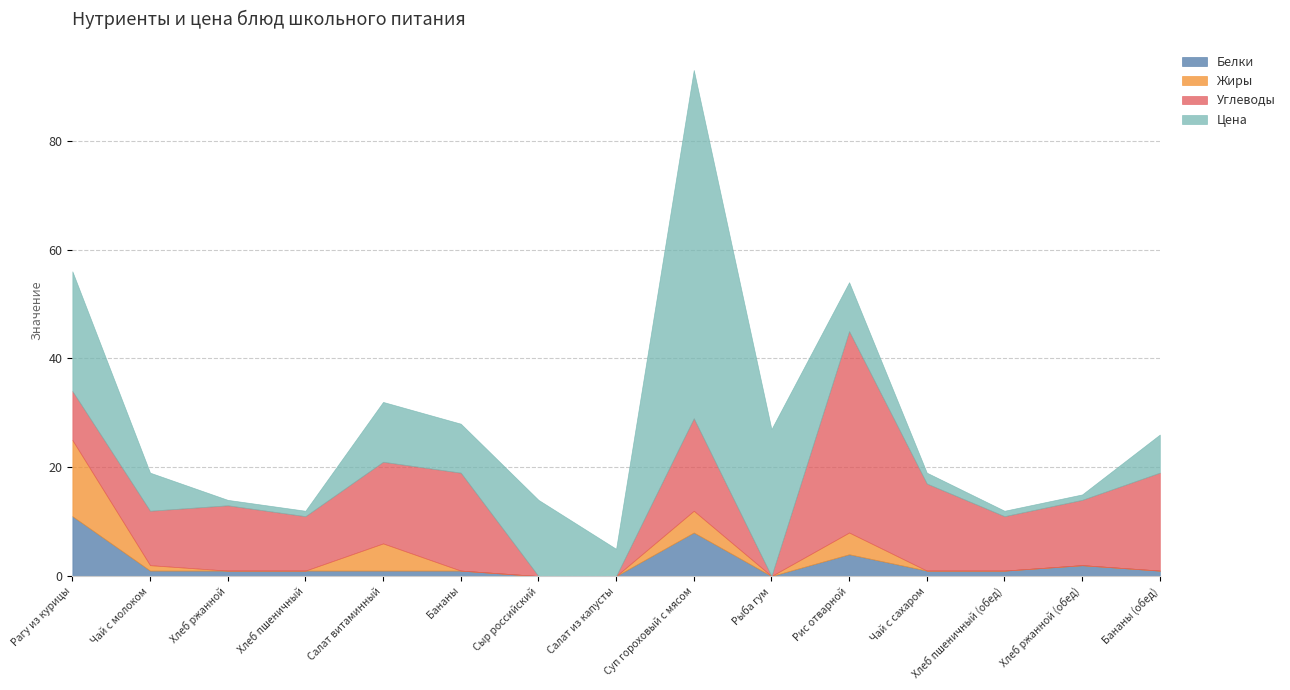

Rank the series by their maximum value, from lowest to highest.

Белки, Жиры, Углеводы, Цена